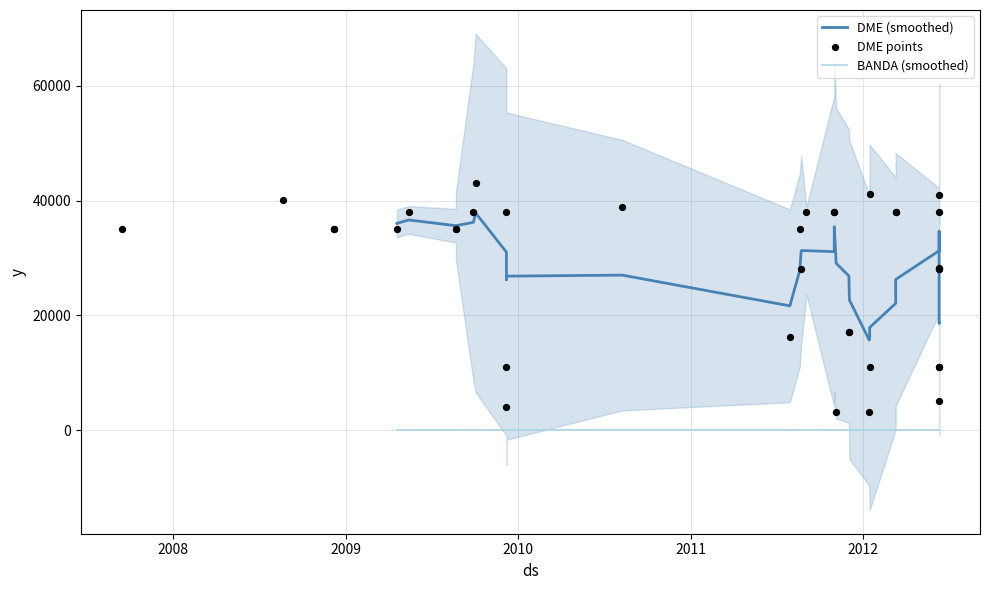

Which series has the largest Y range (max minus min)?

dme